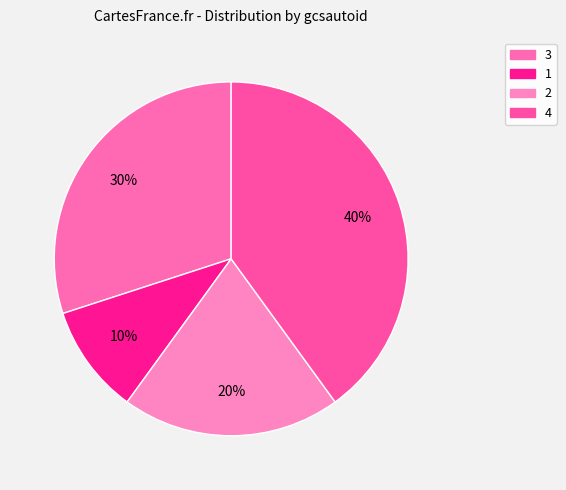

Is 4 the majority of the pie?

No